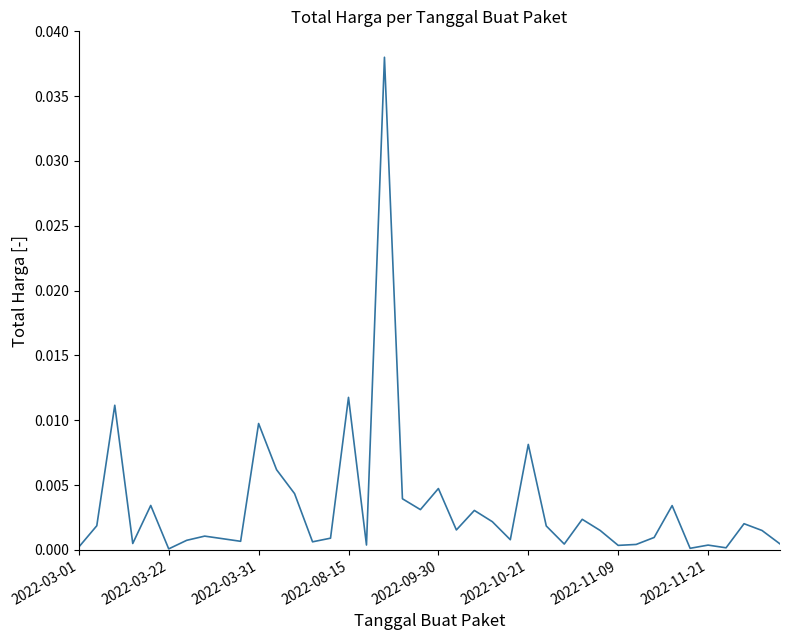

Is this an area chart (filled region under the line)?

No